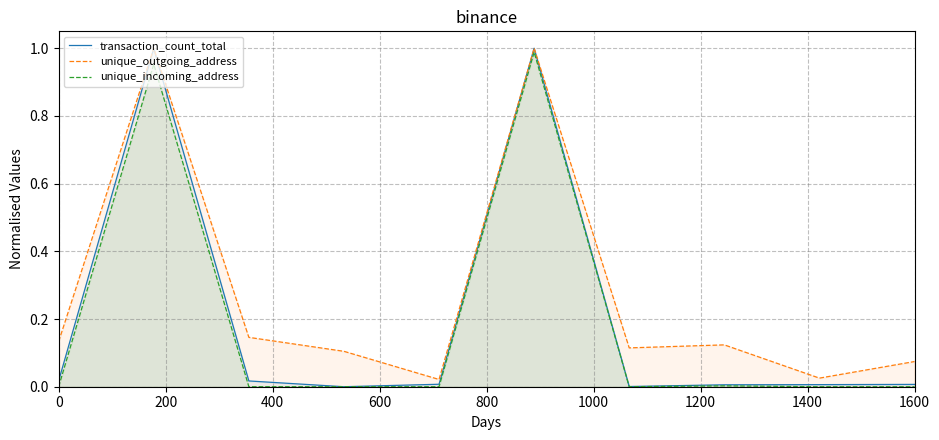

True or false: unique_outgoing_address and transaction_count_total intersect in this chart.

False